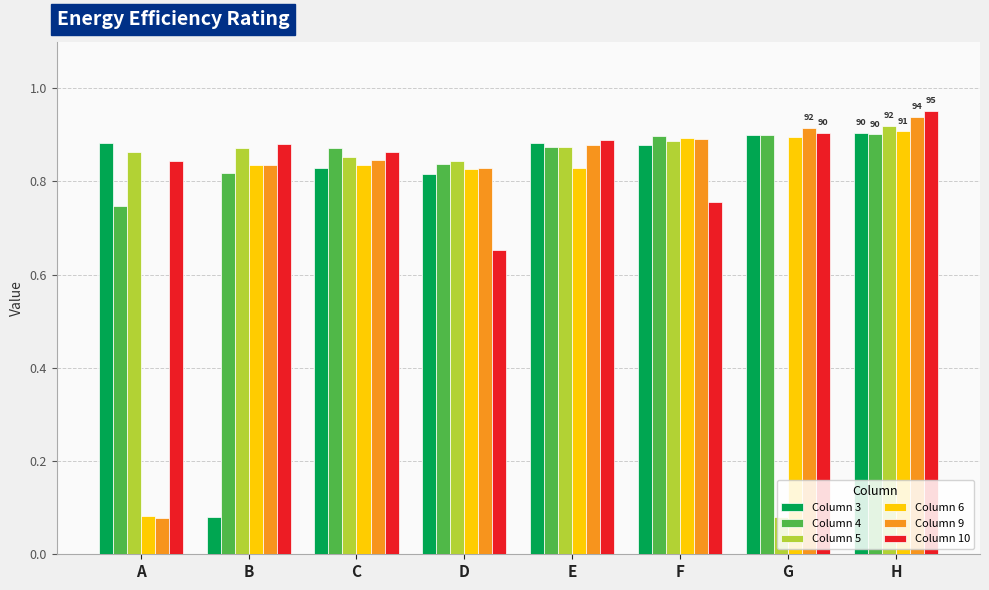

Where is Column 6 nearest to the value 0?

A